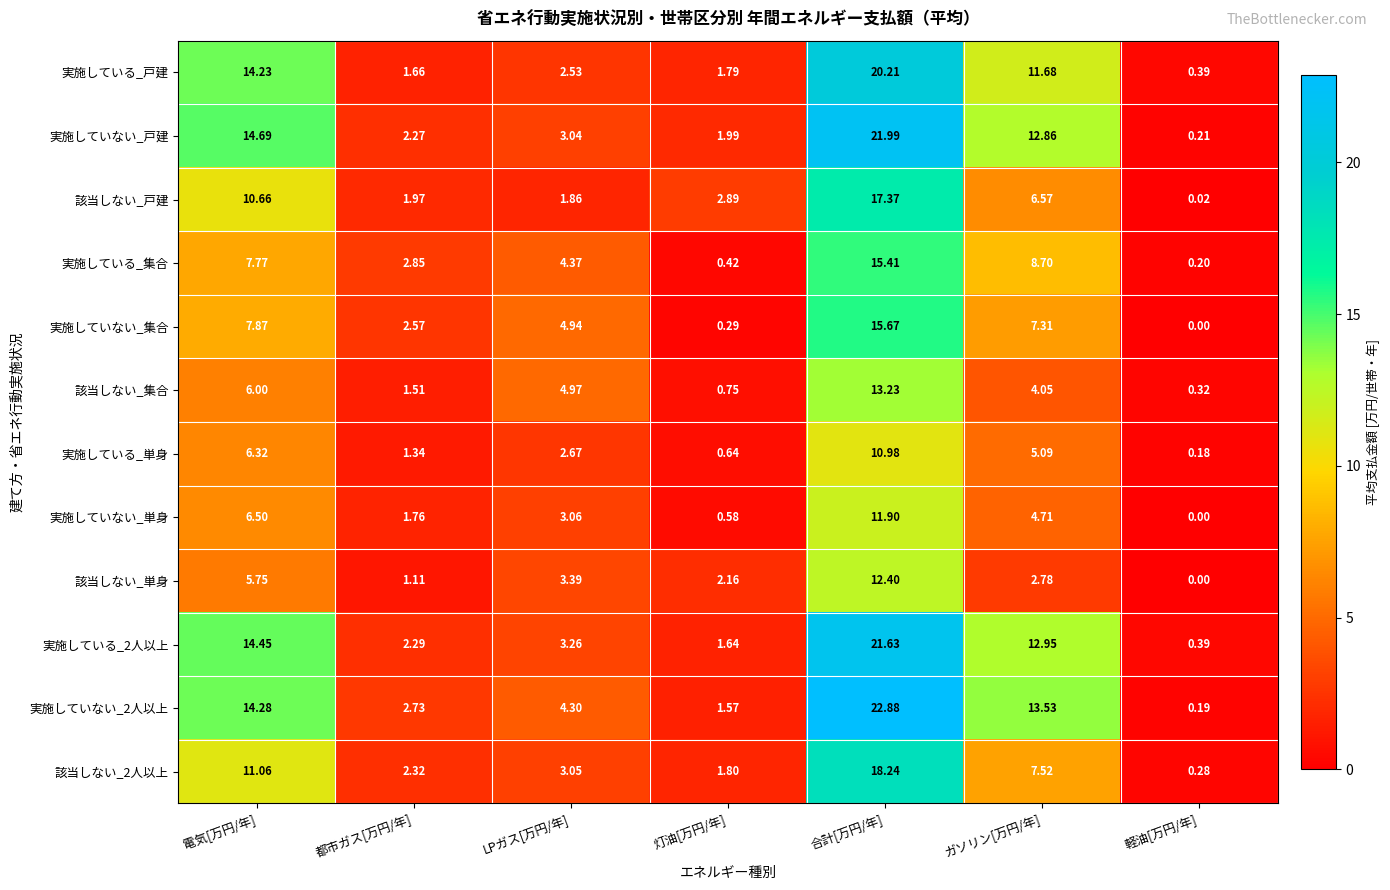

Which series has the largest total across all categories?

実施していない_2人以上